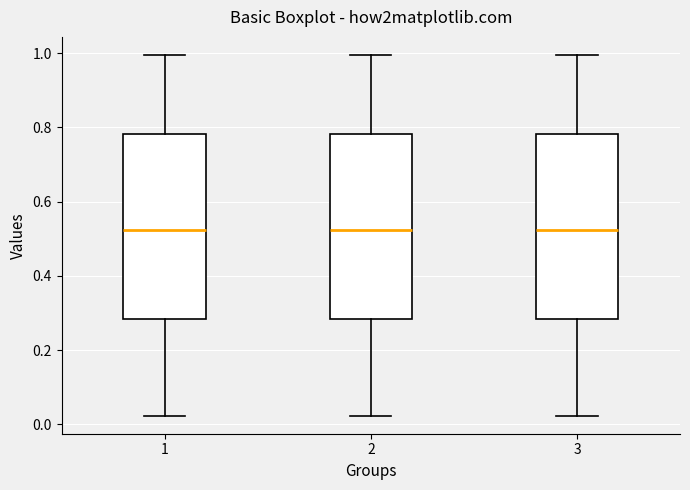

Reading left to right, read every box against the y-axis: the position of its median line, the range the box covers, and the ends of its whiskers. The values are not printed on the chart, so give them approximately, as read against the axis.

1: median 0.52, box 0.28 to 0.78, whiskers 0.02 to 1.00
2: median 0.52, box 0.28 to 0.78, whiskers 0.02 to 1.00
3: median 0.52, box 0.28 to 0.78, whiskers 0.02 to 1.00